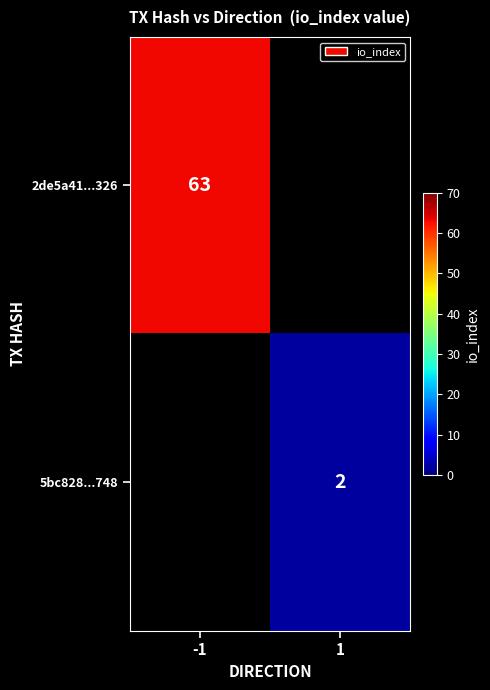

Which label corresponds to the largest value in the chart?

-1